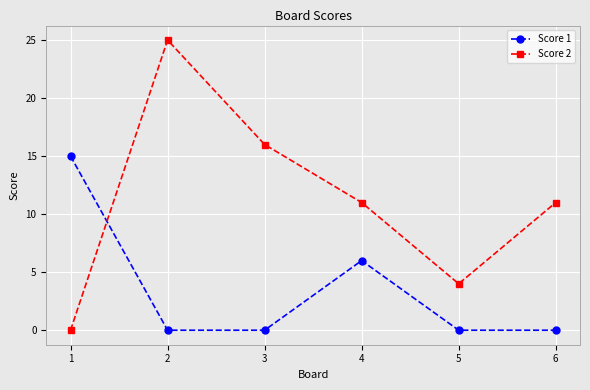

At which label does Score 2 reach its peak?

2